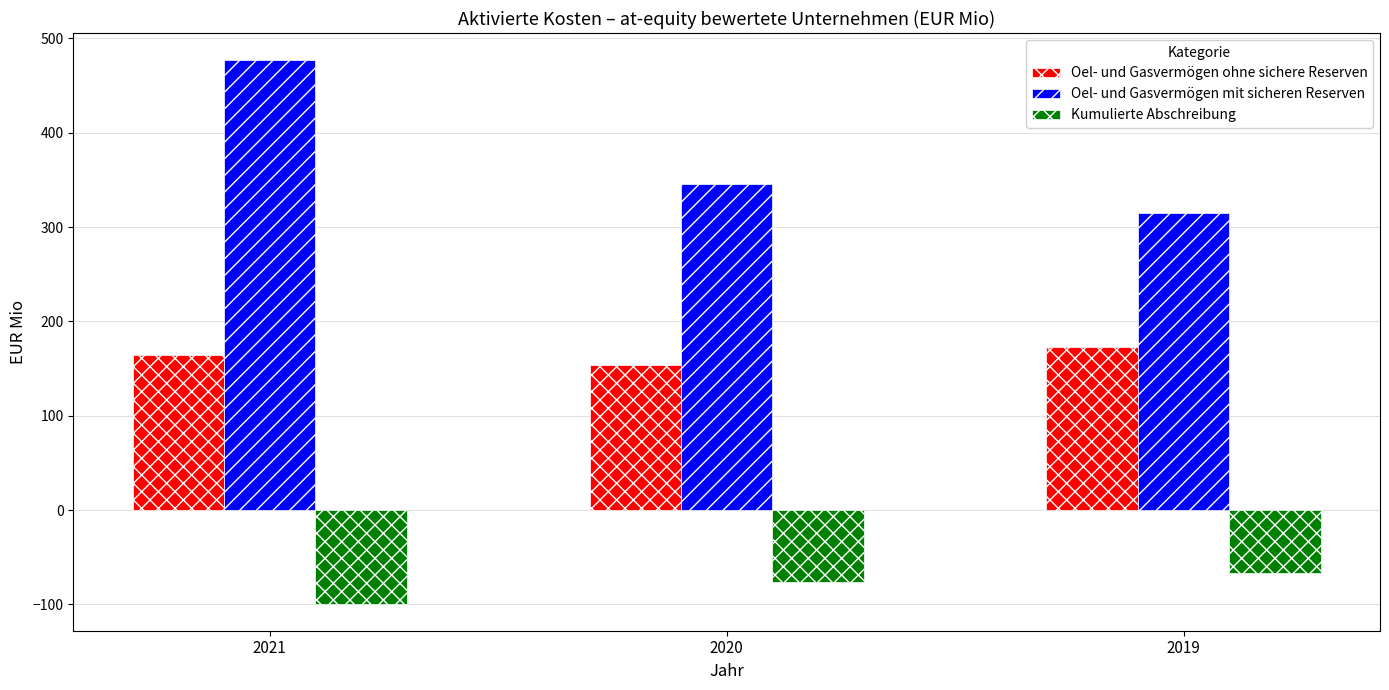

Count the number of categories in the chart.

3